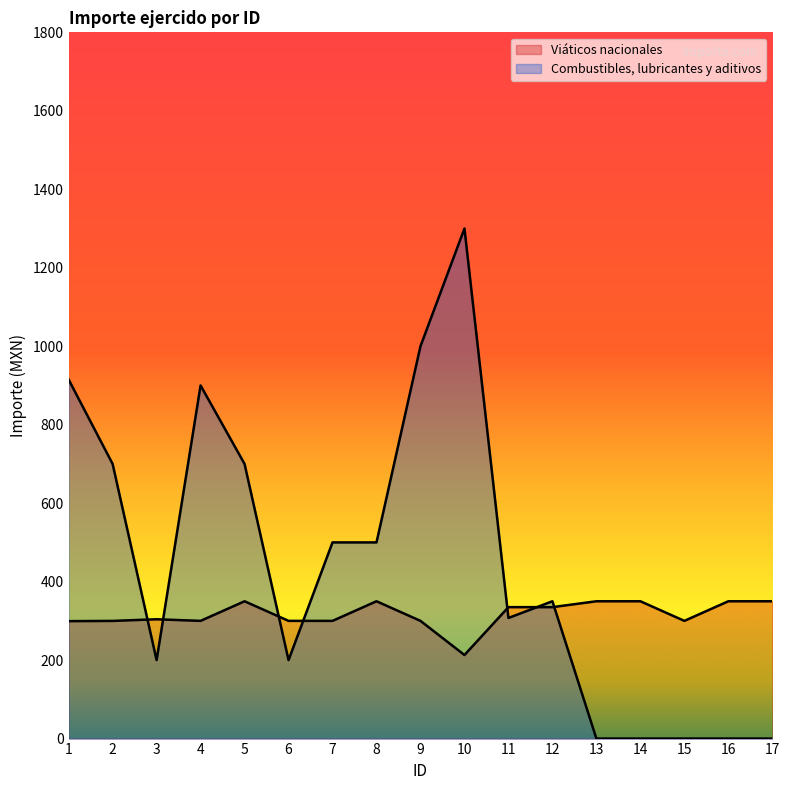

Reading left to right, list all the values displayed in this chart.

Viáticos nacionales: 1=299.3	2=299.9	3=304.1	4=300.0	5=350.0	6=300.0	7=300.0	8=350.0	9=300.0	10=213.0	11=335.0	12=335.0	13=350.0	14=350.0	15=300.0	16=350.0	17=350.0
Combustibles, lubricantes y aditivos: 1=915.0	2=700.0	3=200.0	4=900.0	5=700.0	6=200.0	7=500.0	8=500.0	9=1000.0	10=1300.0	11=307.4	12=350.0	13=0.0	14=0.0	15=0.0	16=0.0	17=0.0